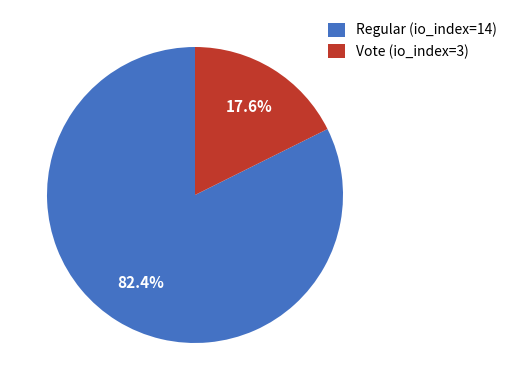

Which slice represents more than half of the pie?

Regular (io_index=14)